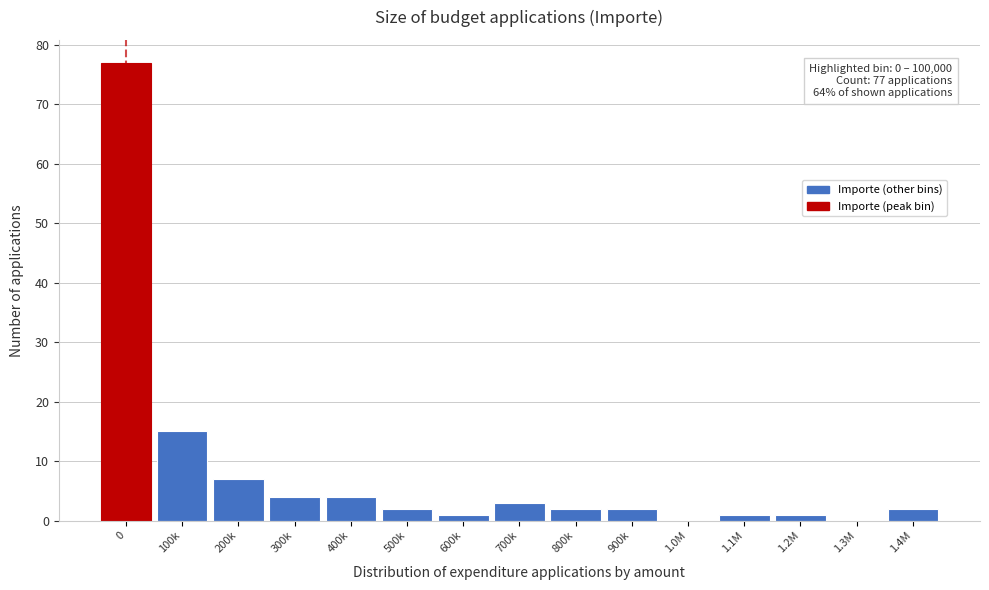

Reading left to right, list all the values displayed in this chart.

0=77	100k=15	200k=7	300k=4	400k=4	500k=2	600k=1	700k=3	800k=2	900k=2	1.0M=0	1.1M=1	1.2M=1	1.3M=0	1.4M=2